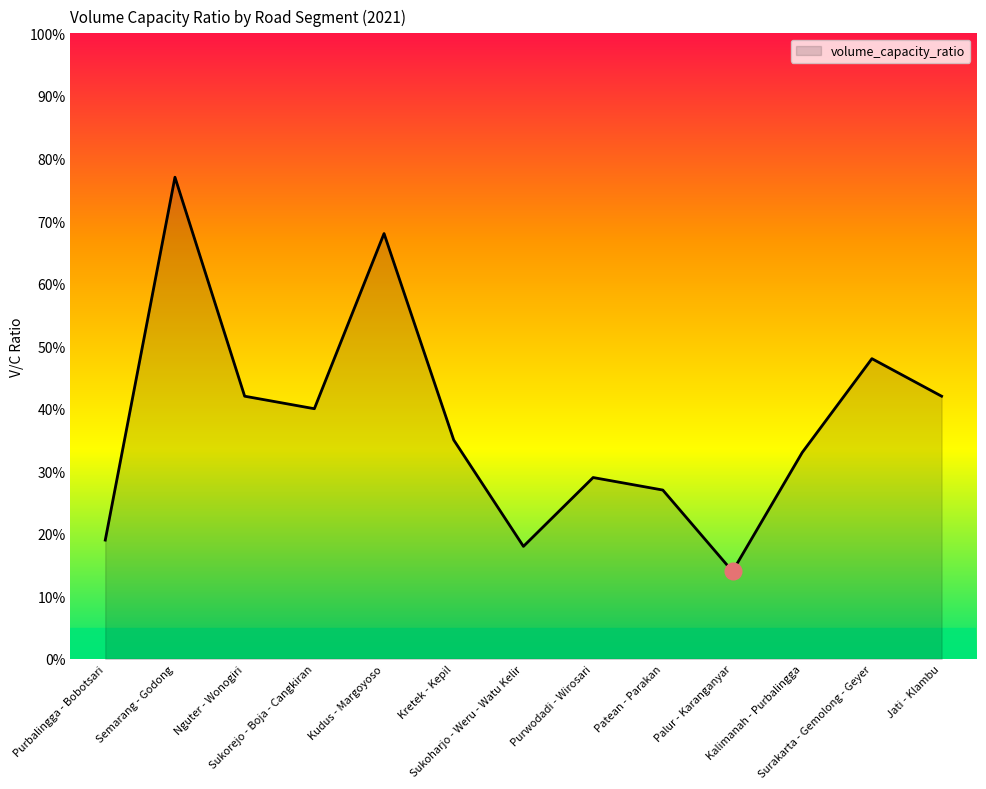

What is the label of the 9th point from the right?

Kudus - Margoyoso